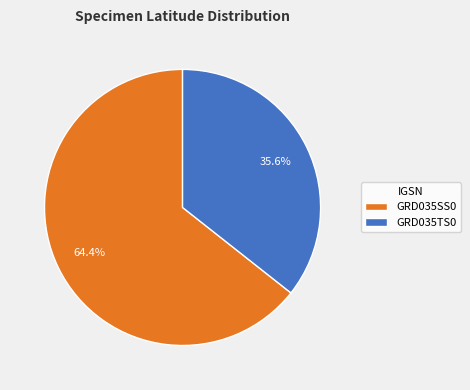

Approximately how many times larger is the value at GRD035SS0 compared to GRD035TS0?

1.8